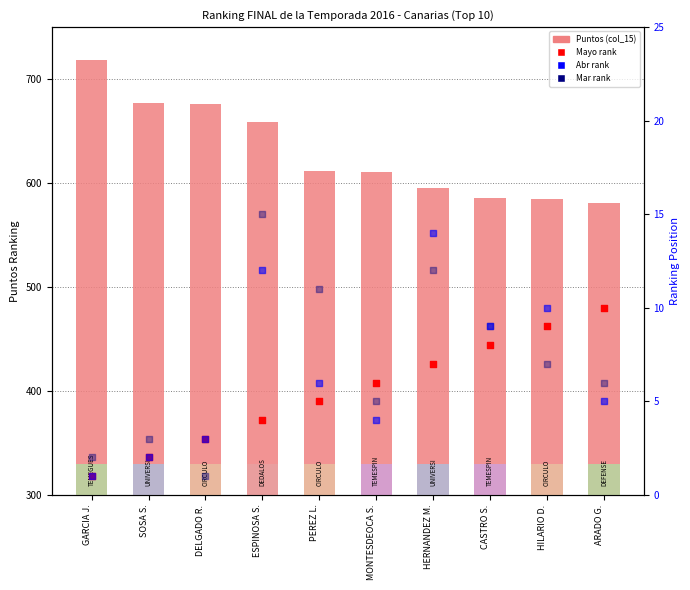

Which series reaches the maximum Y coordinate?

Puntos (col_15)